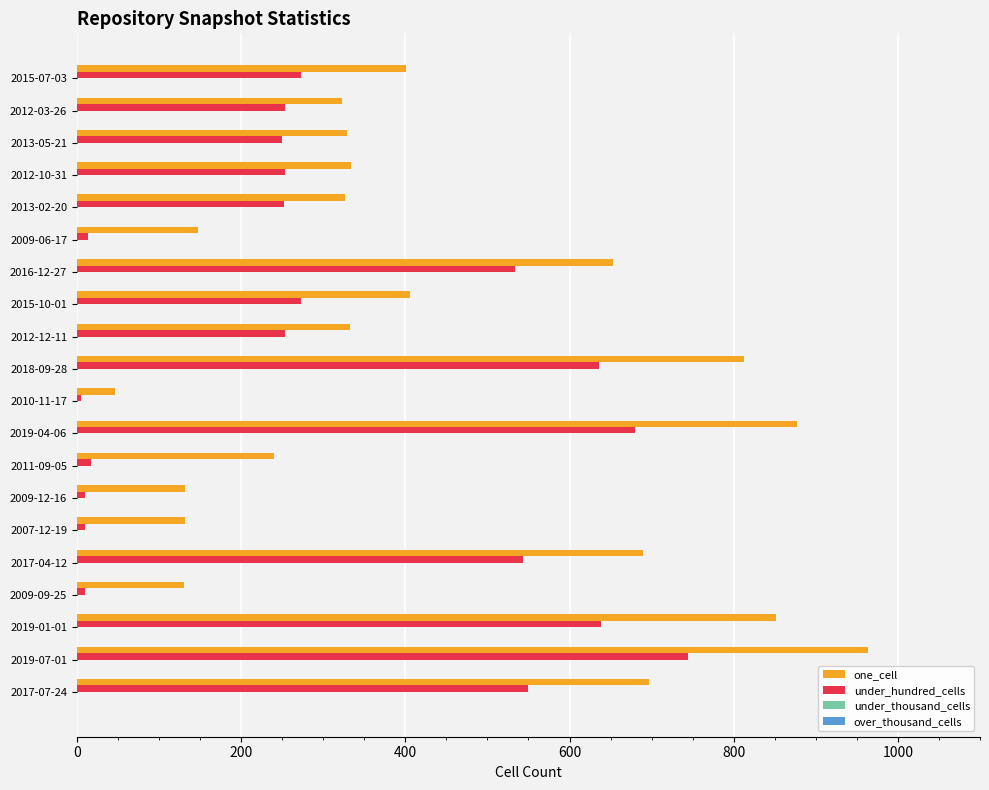

List the series in order of their overall mean, highest first.

one_cell, under_hundred_cells